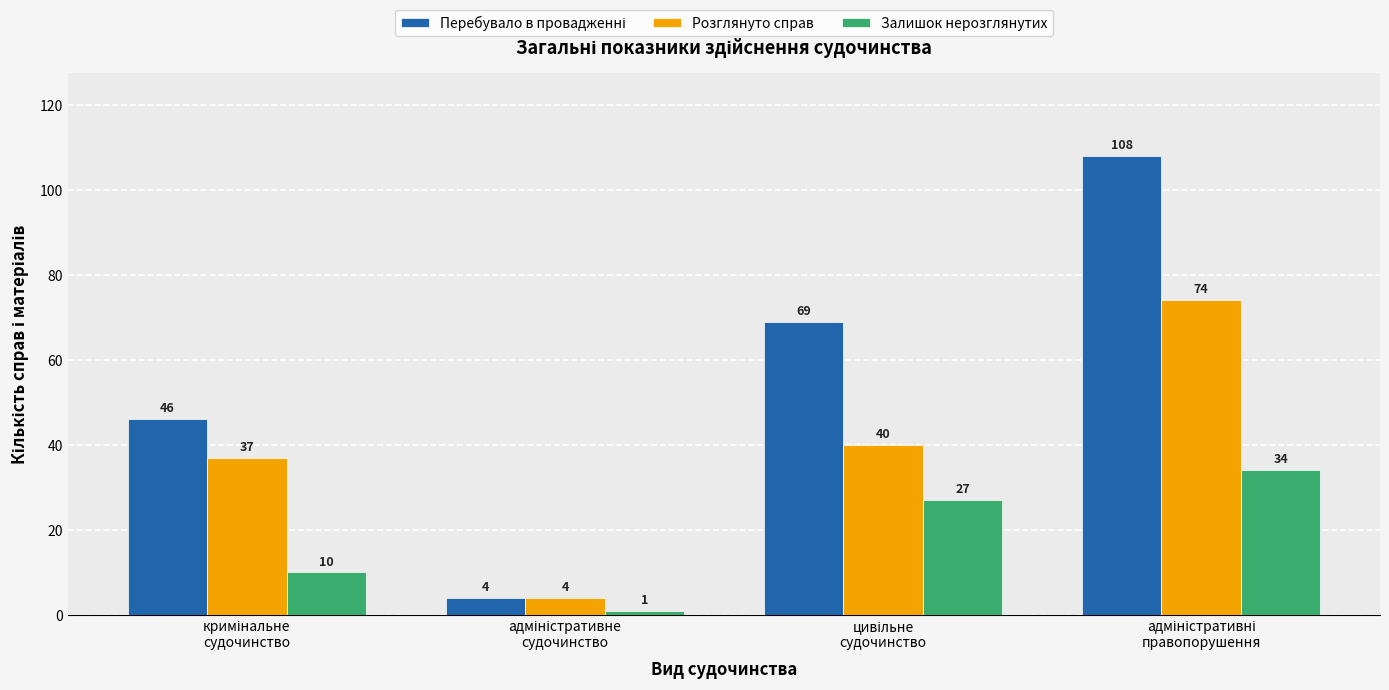

What is the average value of the Залишок нерозглянутих series?

18